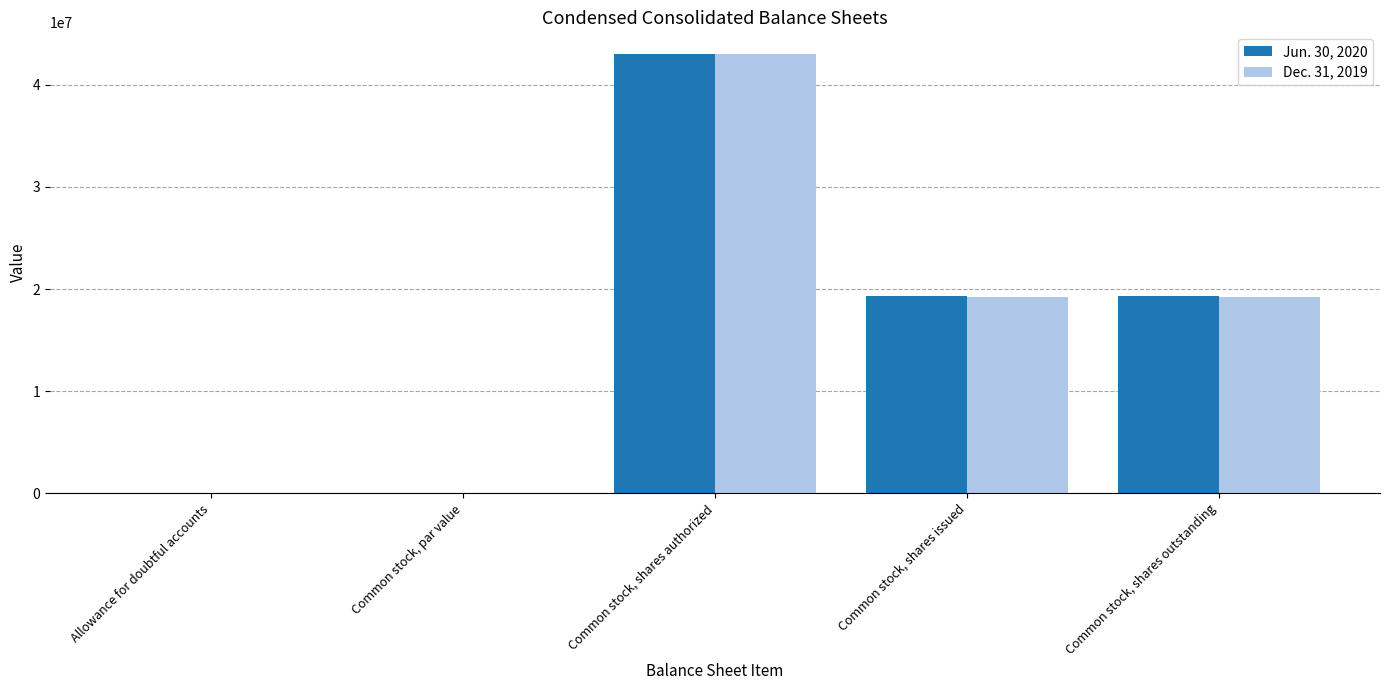

What are all the series names shown in the legend?

Jun. 30, 2020, Dec. 31, 2019